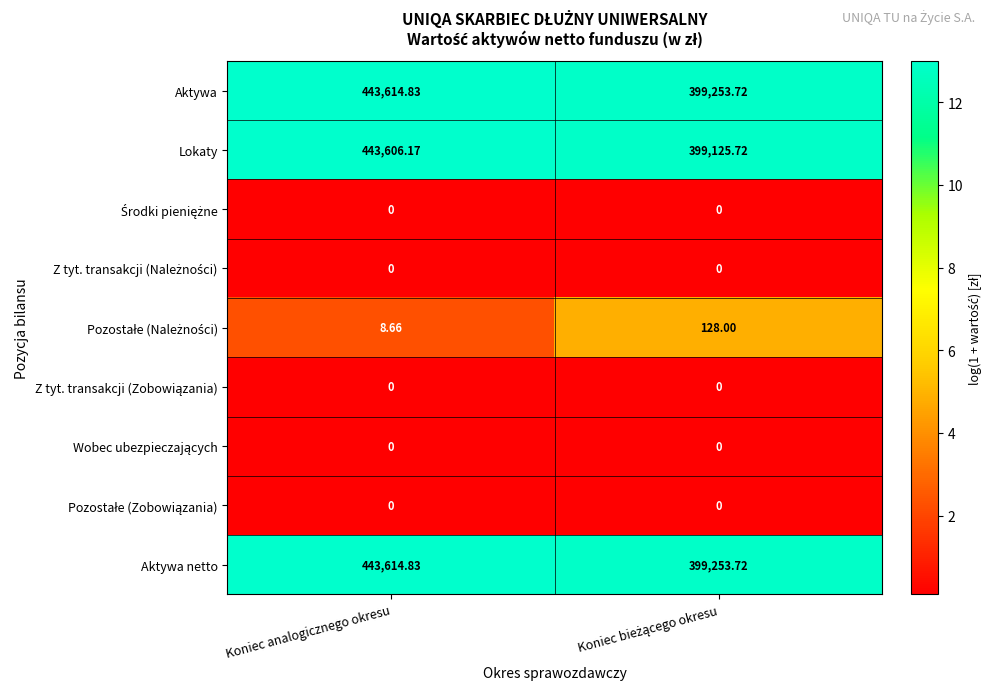

Where does the Lokaty series first go above 443606?

Koniec analogicznego okresu